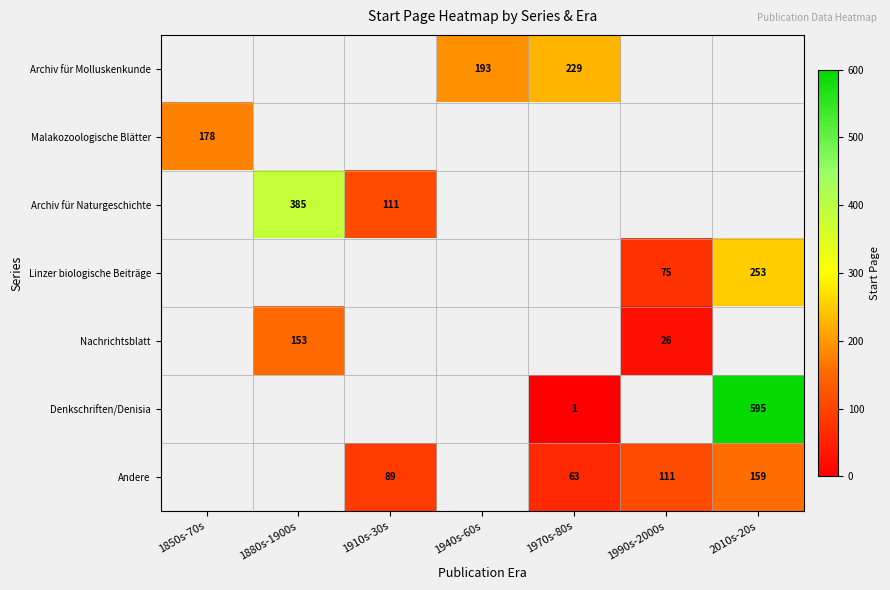

Is the value of Nachrichtsblatt at 1880s-1900s greater than the value of Archiv für Molluskenkunde at 1970s-80s?

No